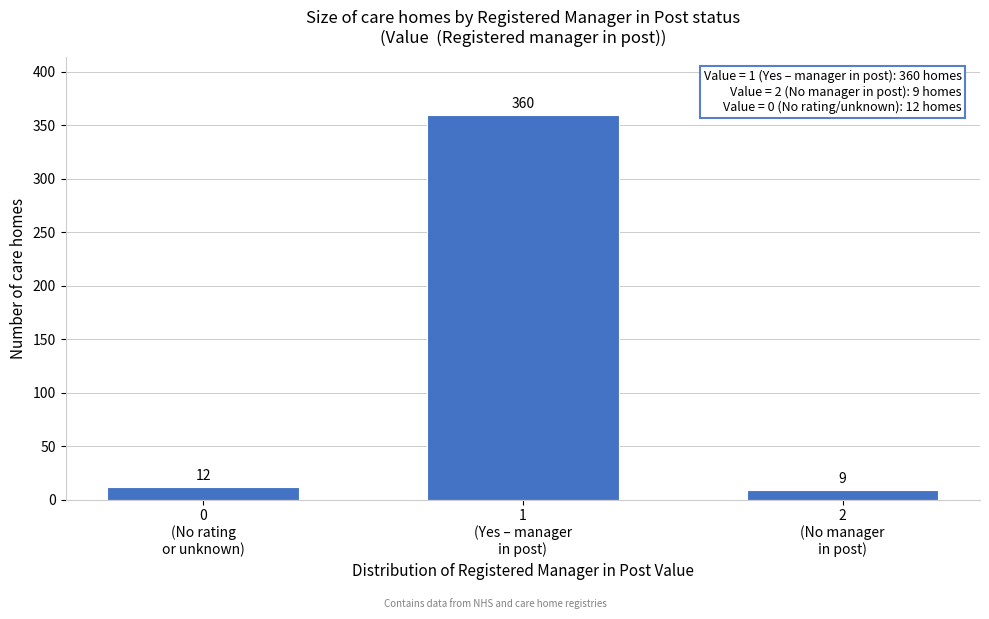

Reading left to right, what are all the values shown in this chart?

12	360	9